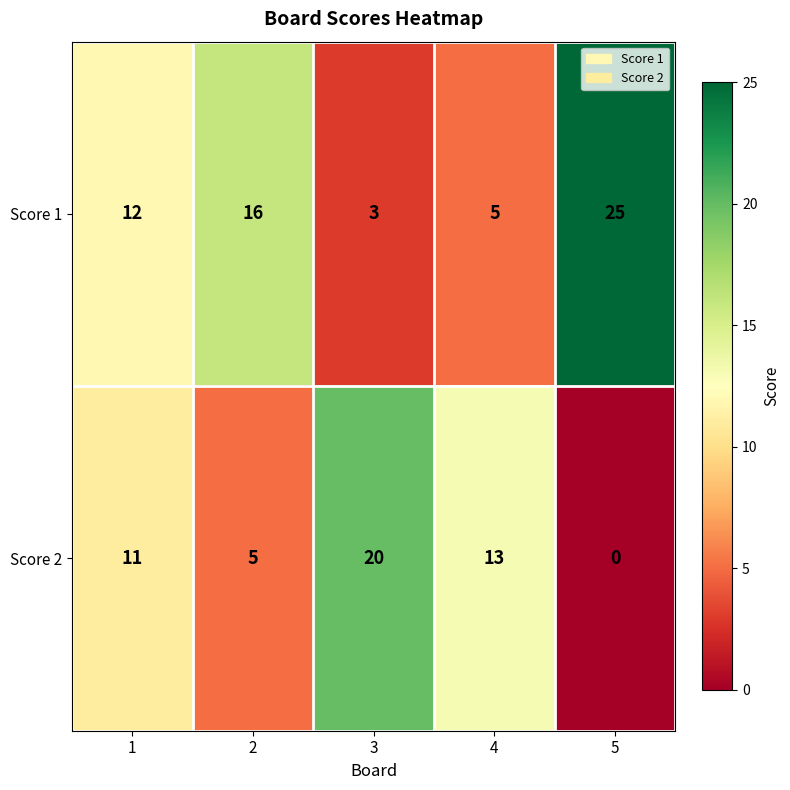

How many data points does each series have?

5